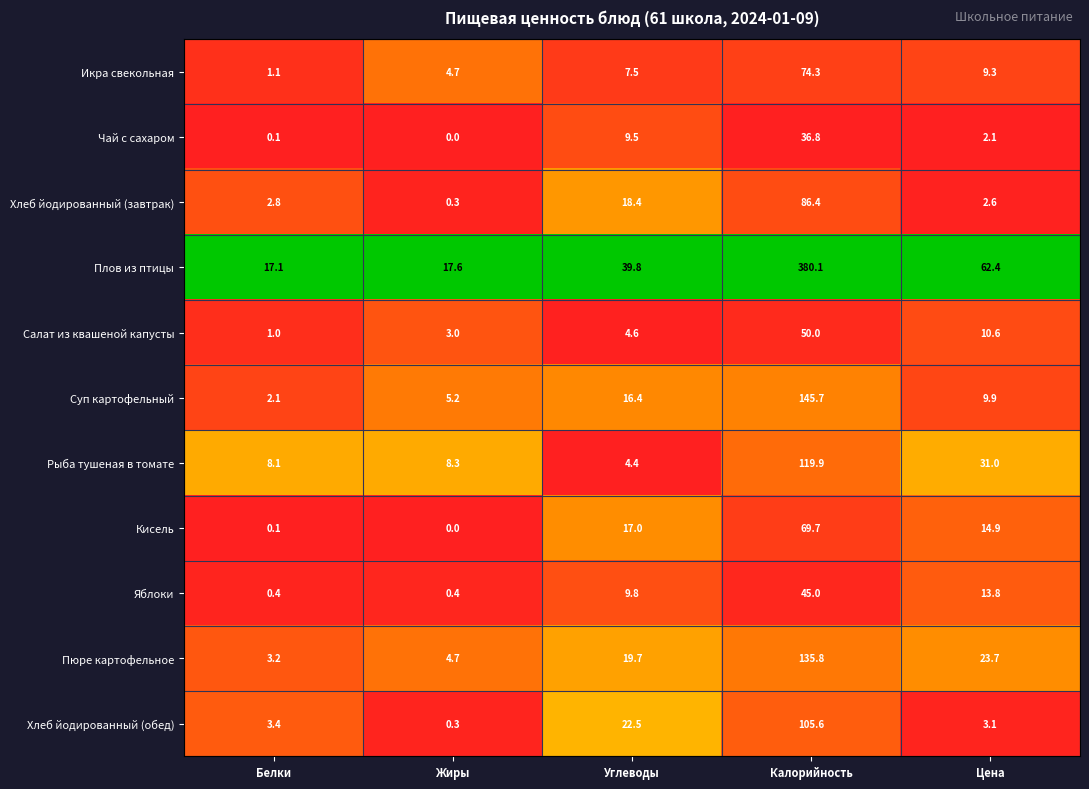

What is the average value of the Хлеб йодированный (завтрак) series?

22.1